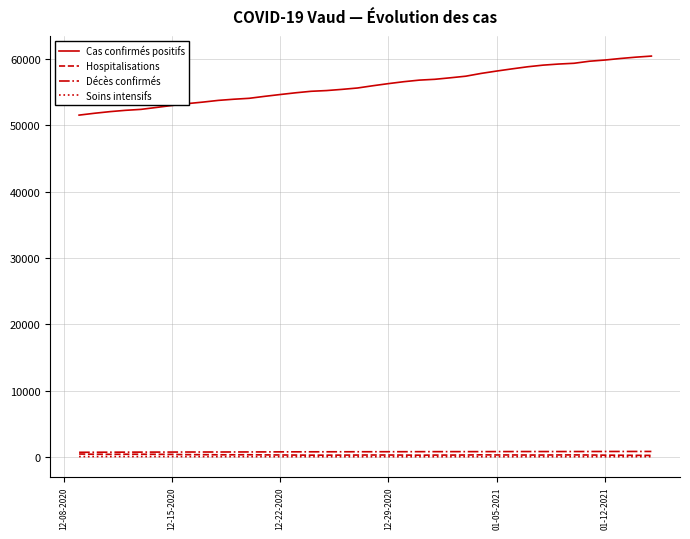

What is the minimum value for Cas confirmés positifs?

51564